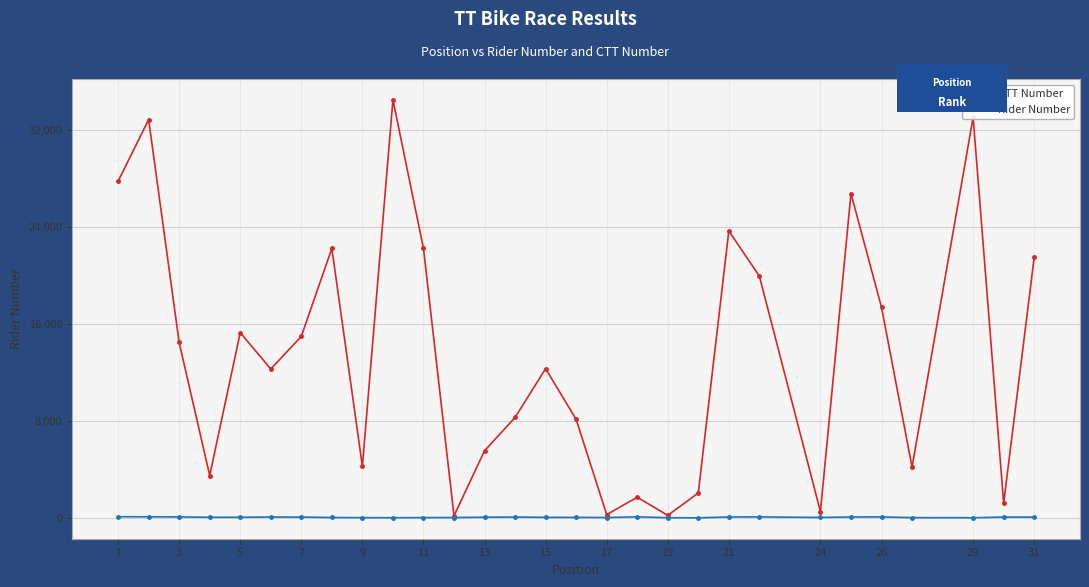

Rank the series by their average value, from highest to lowest.

CTT Number, Rider Number